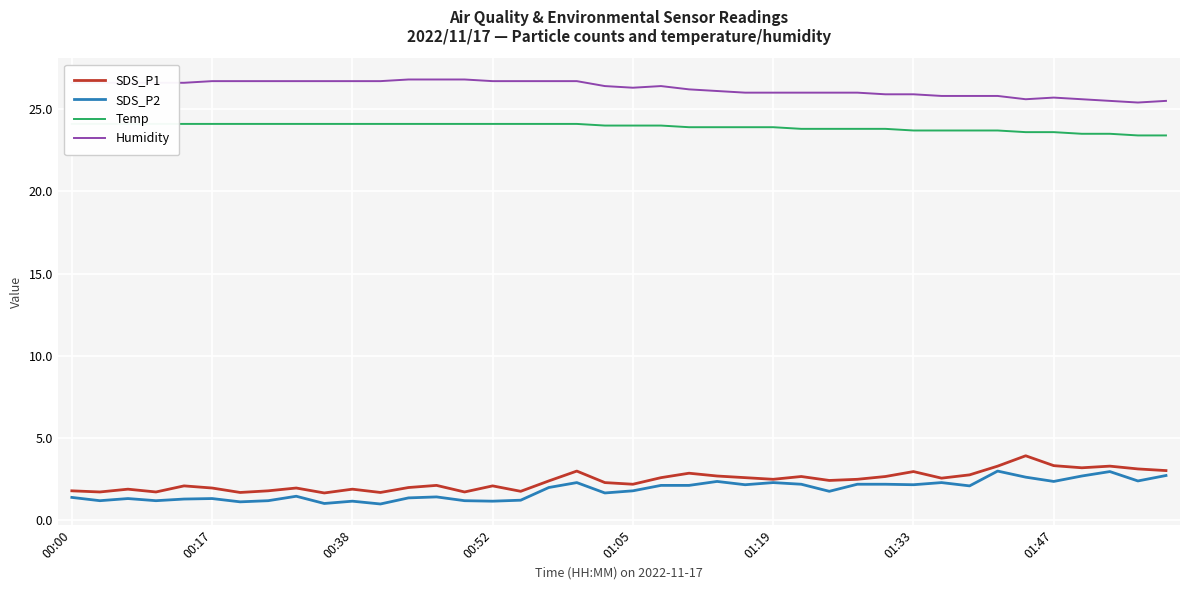

What is the difference between the maximum and minimum values in the Humidity series?

1.4